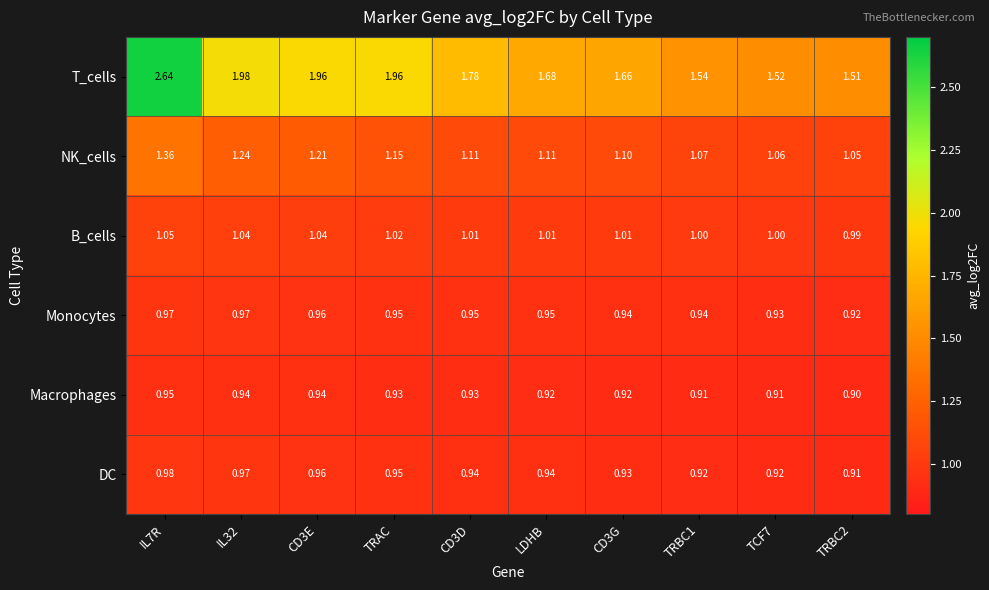

List the series in order of their peak value, highest first.

T_cells, NK_cells, B_cells, DC, Monocytes, Macrophages